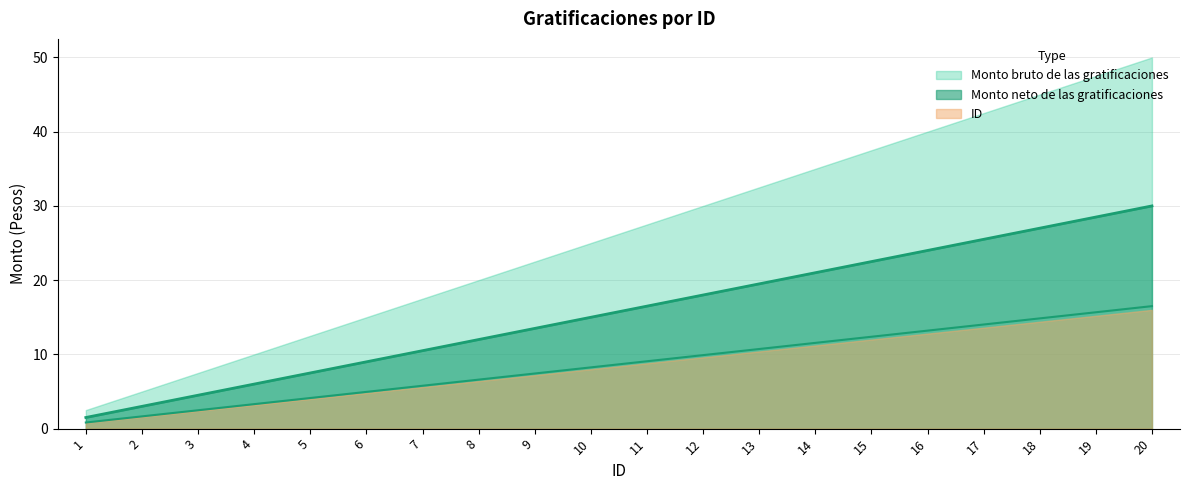

How many lines are shown in the chart?

3